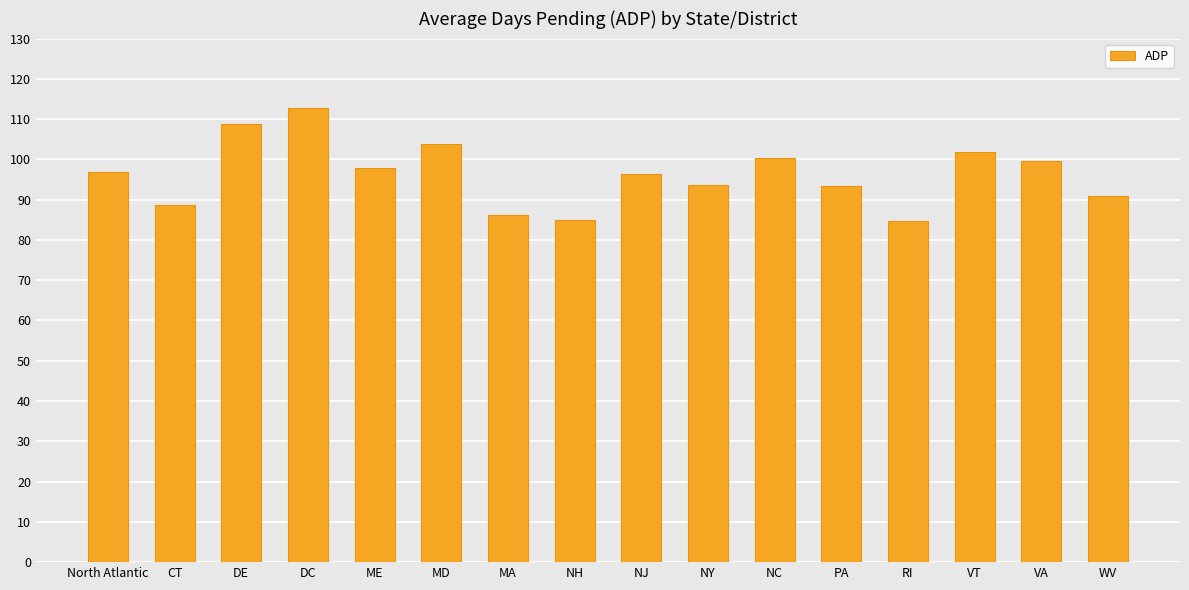

Which label corresponds to the largest value in the chart?

DC